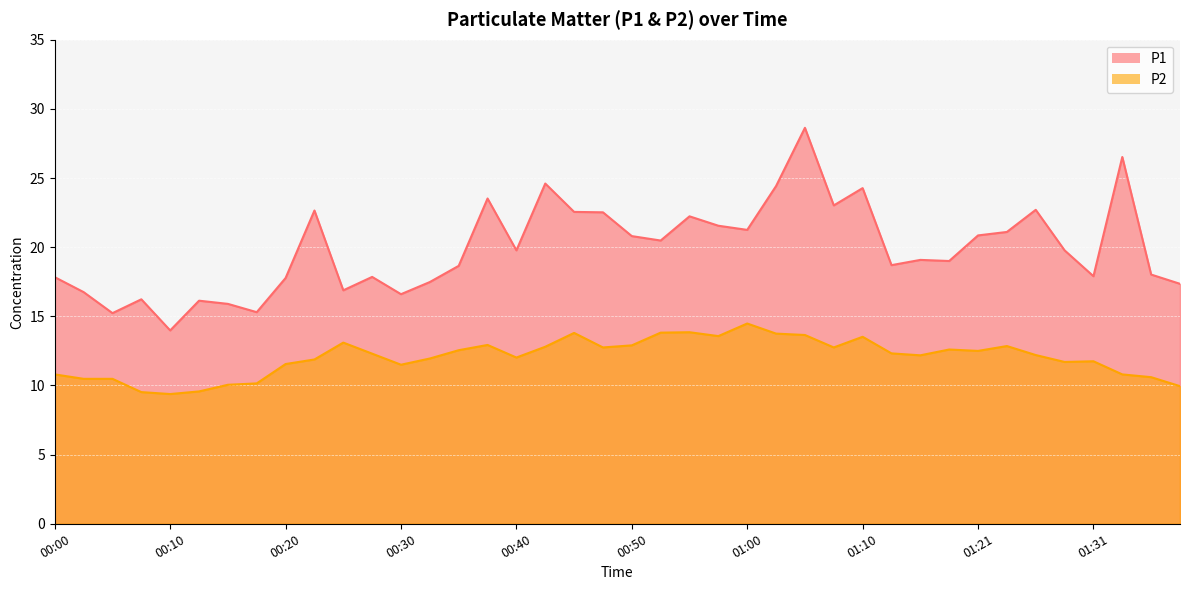

Between 00:52 and 00:57, which is larger?

00:57